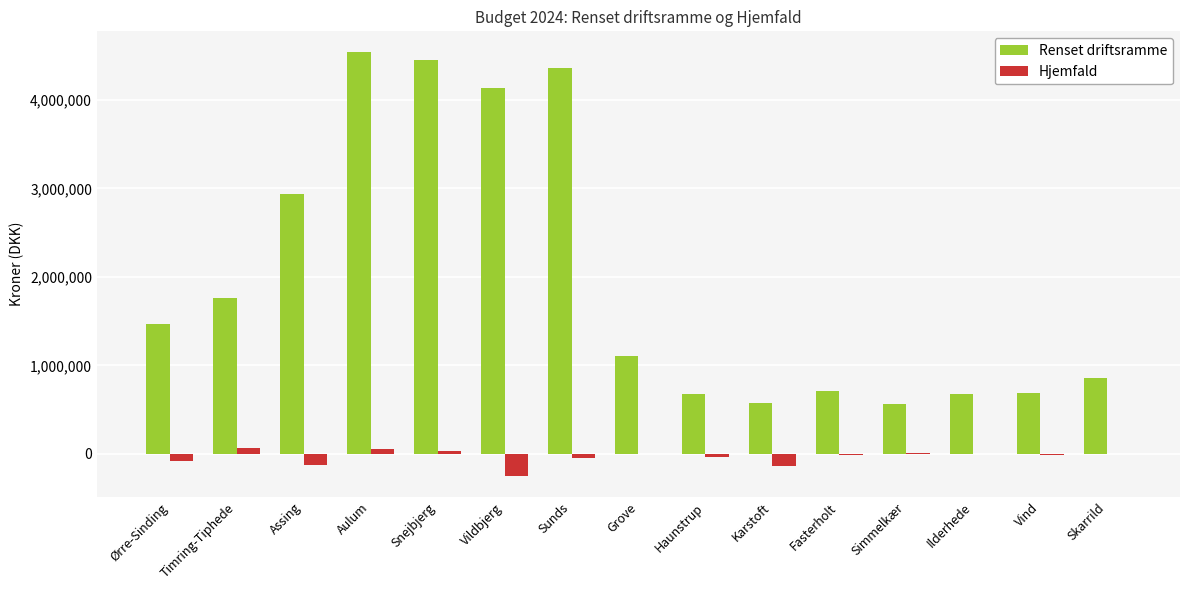

True or false: Hjemfald has a value of -127879 at Assing.

True